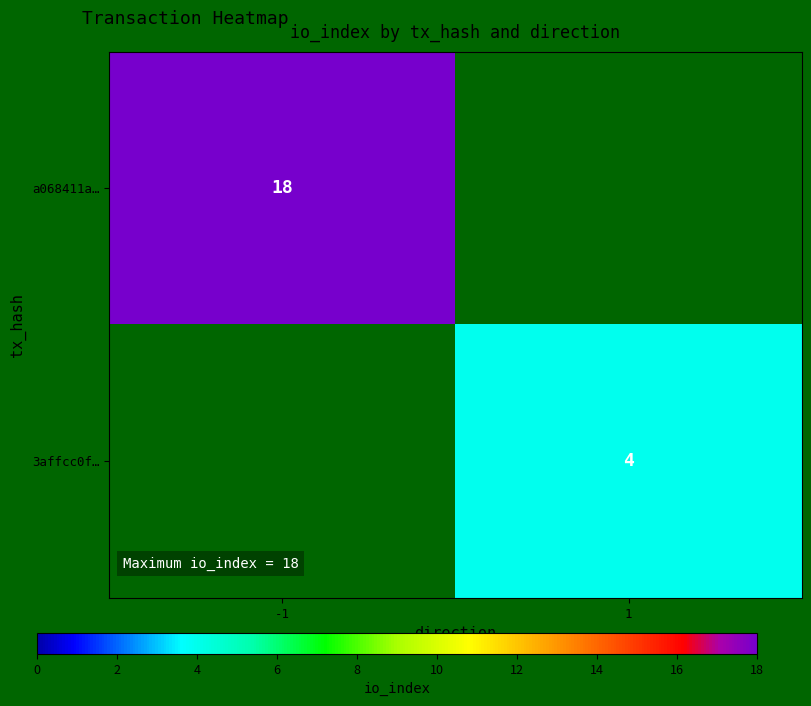

Is the value of a068411a… at -1 greater than the value of 3affcc0f… at 1?

Yes